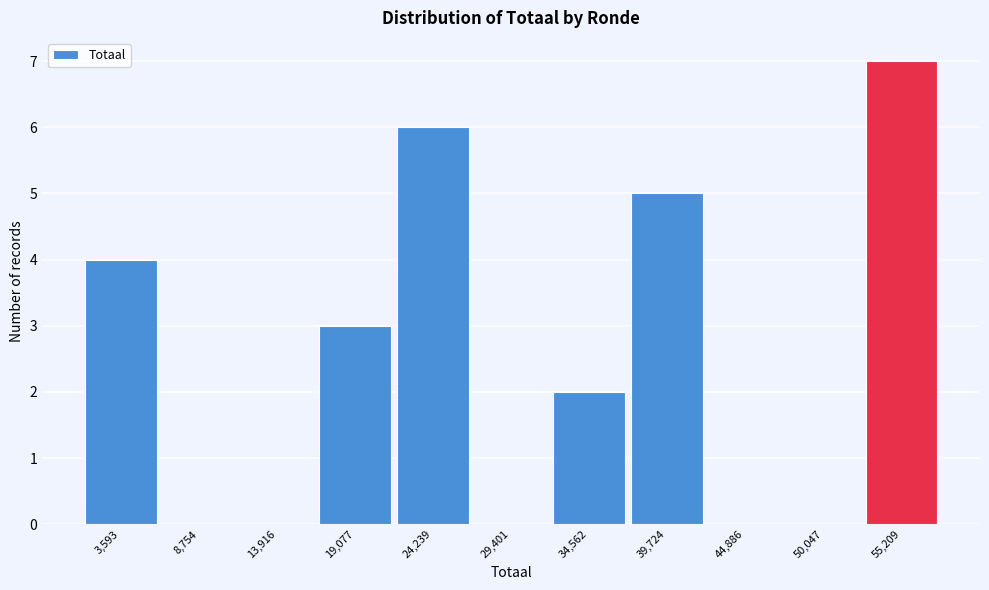

Reading right to left, list all the values displayed in this chart.

55,209=7	50,047=0	44,886=0	39,724=5	34,562=2	29,401=0	24,239=6	19,077=3	13,916=0	8,754=0	3,593=4